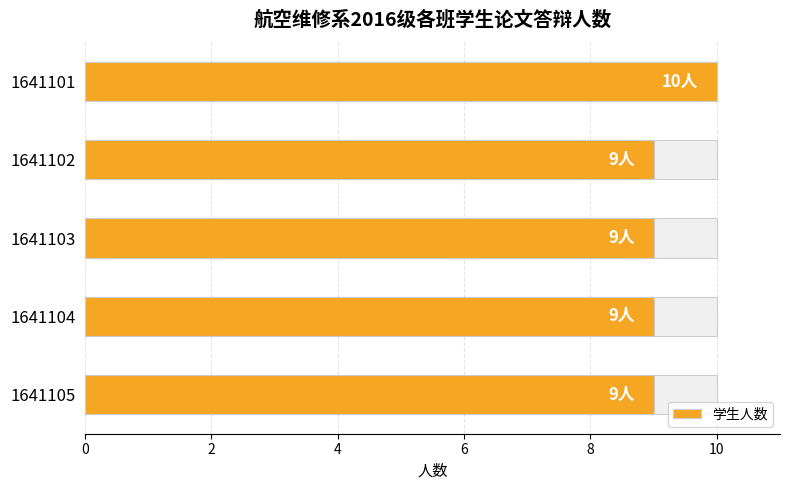

How many values are between 9 and 10?

5